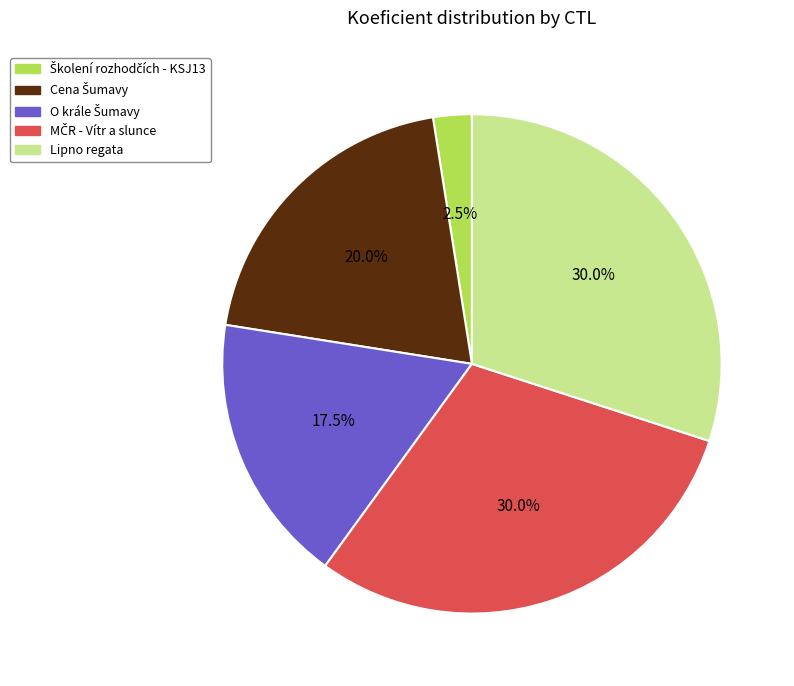

To the nearest percent, what is the average slice percentage?

20%